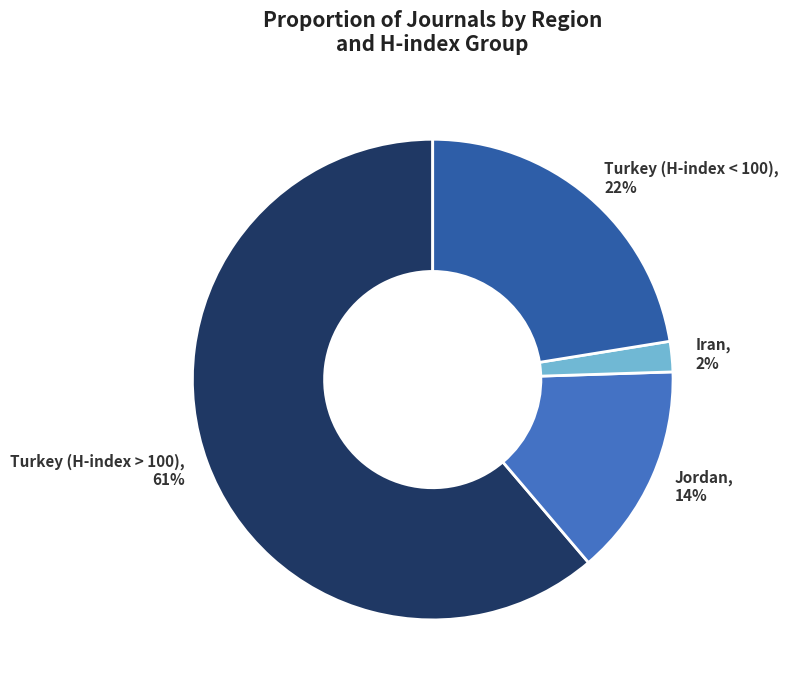

Is it true that Jordan, 14% is 23% of the pie?

False